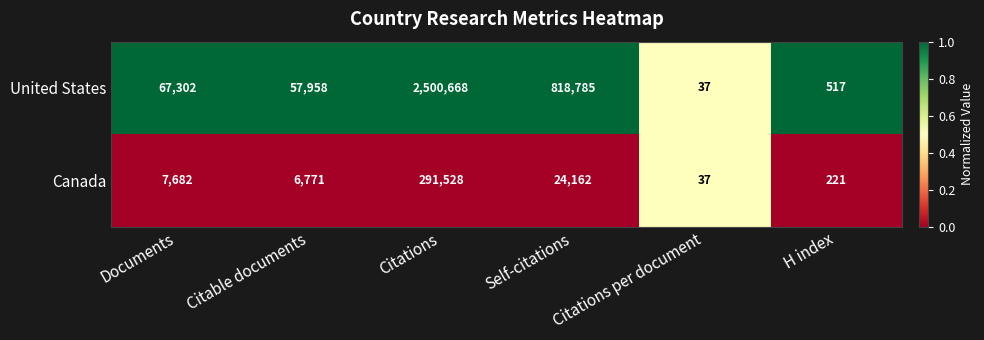

At which category is the sum across all series the highest?

Citations